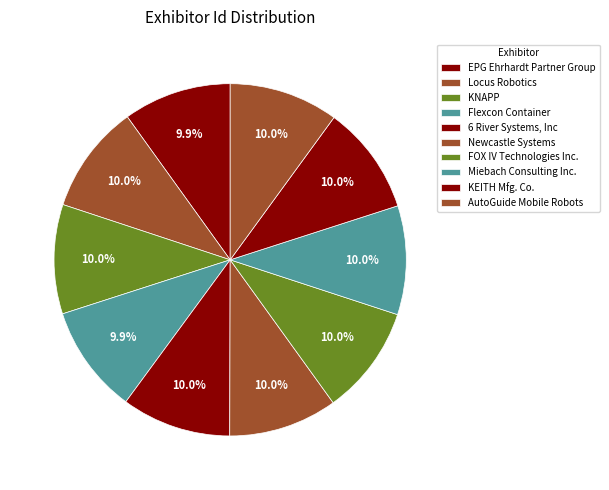

How many segments does this pie chart have?

10